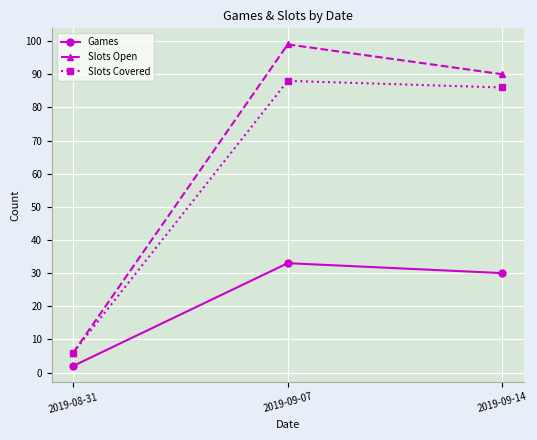

What position from the left is 2019-09-14?

3